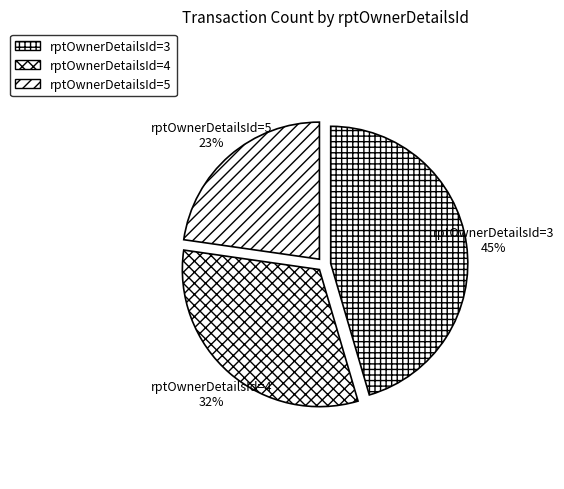

To the nearest percent, what is the difference between the rptOwnerDetailsId=4 and rptOwnerDetailsId=5 slice percentages?

9%